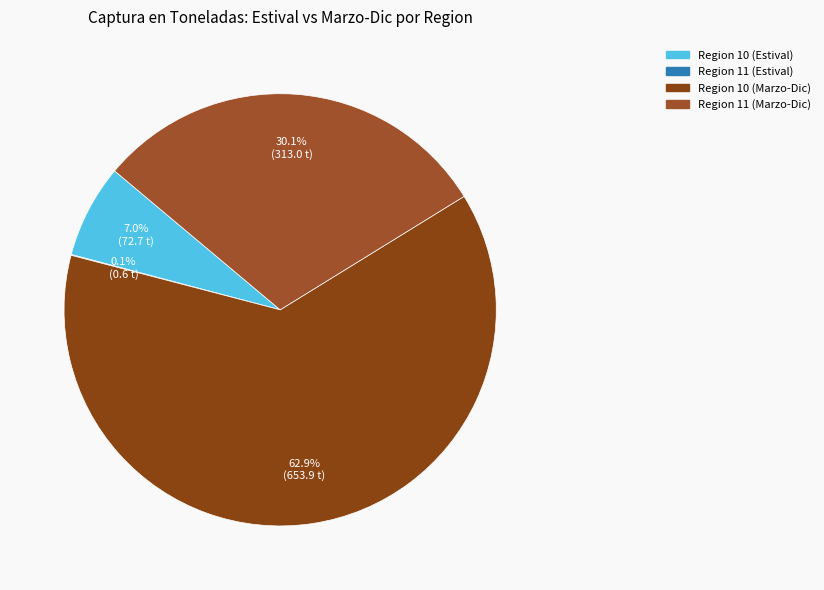

Rank the categories by value from highest to lowest.

Region 10 (Marzo-Dic), Region 11 (Marzo-Dic), Region 10 (Estival), Region 11 (Estival)